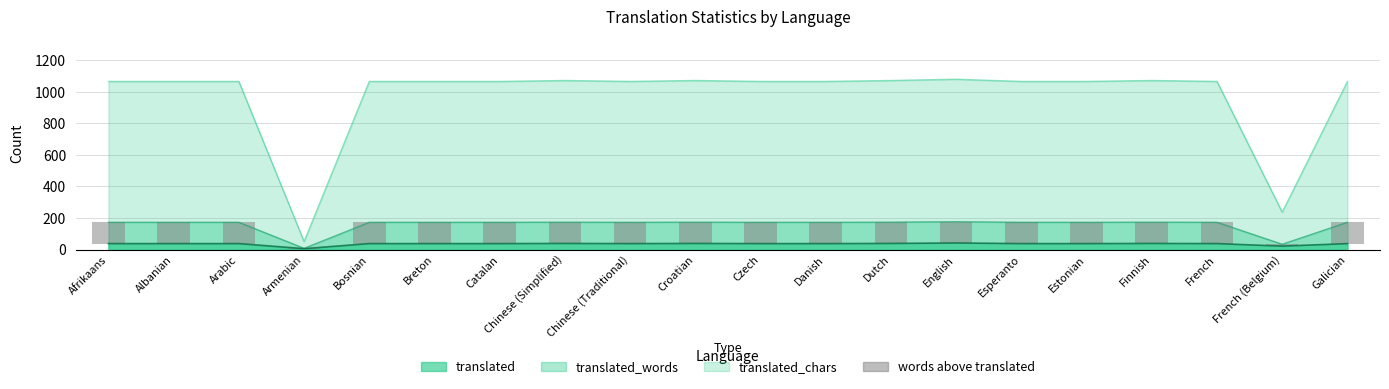

Where is the data nearest to the value 68?

French (Belgium)